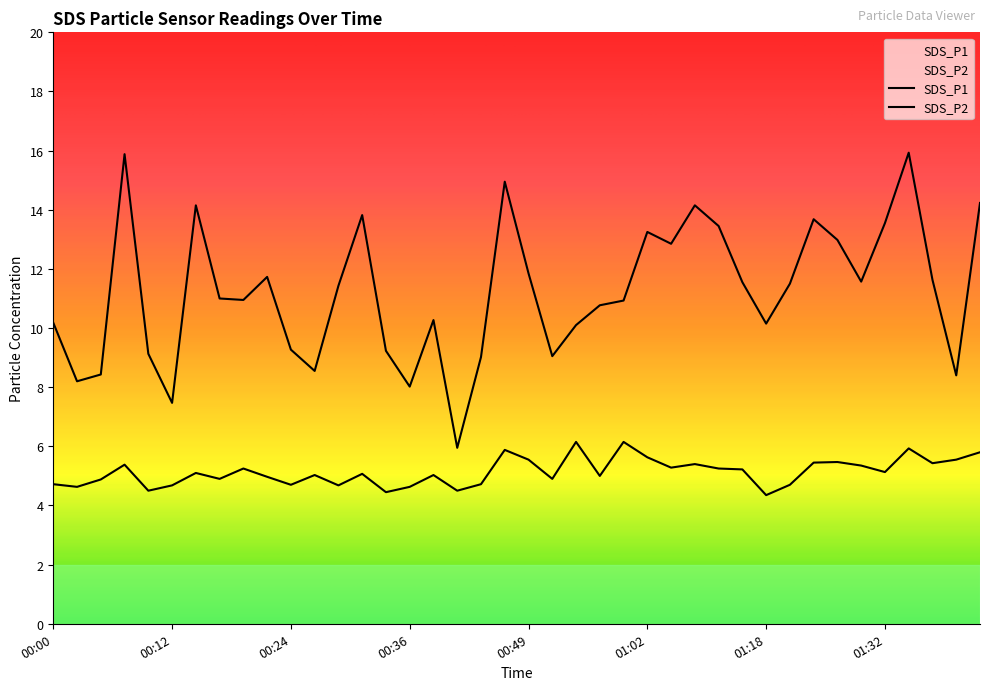

Between 00:14 and 00:00, which is larger?

00:14